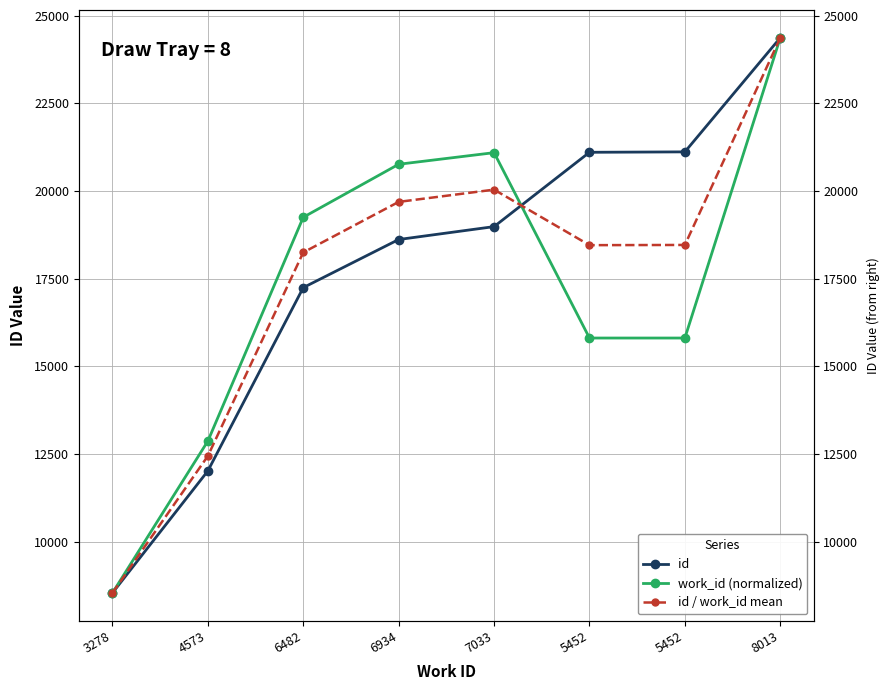

What is the approximate value of work_id (normalized) at 6934?

20766.3